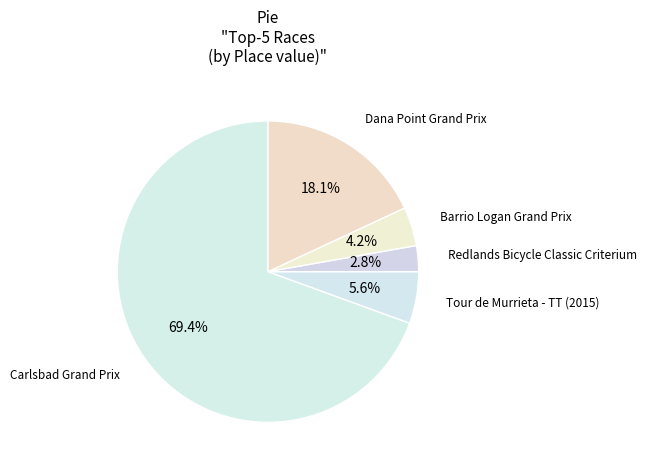

True or false: Barrio Logan Grand Prix accounts for 4% of the total.

True